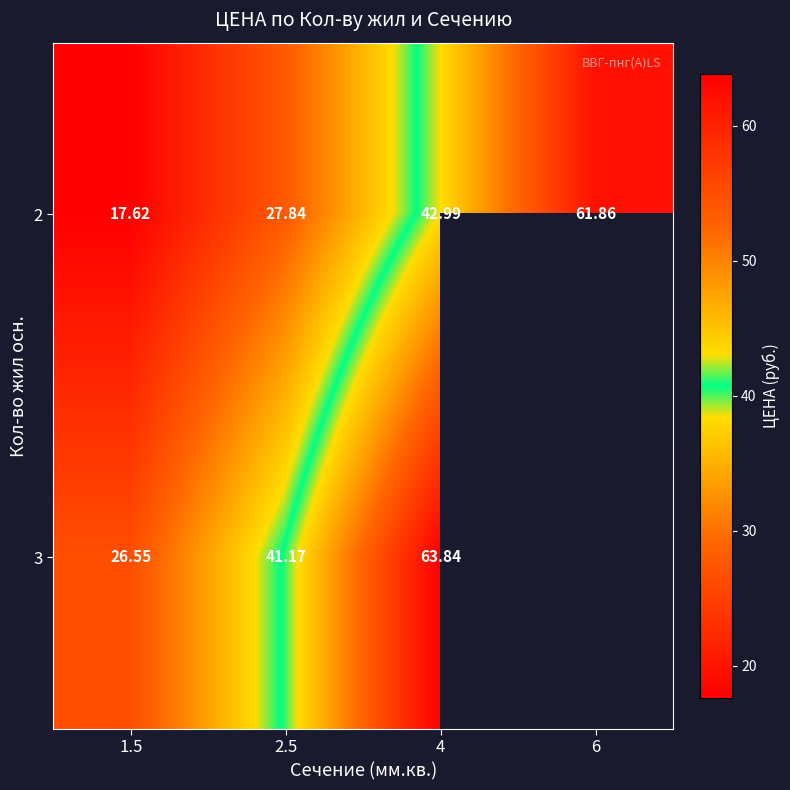

Is the value of 2 at 6 greater than the value of 3 at 2.5?

Yes